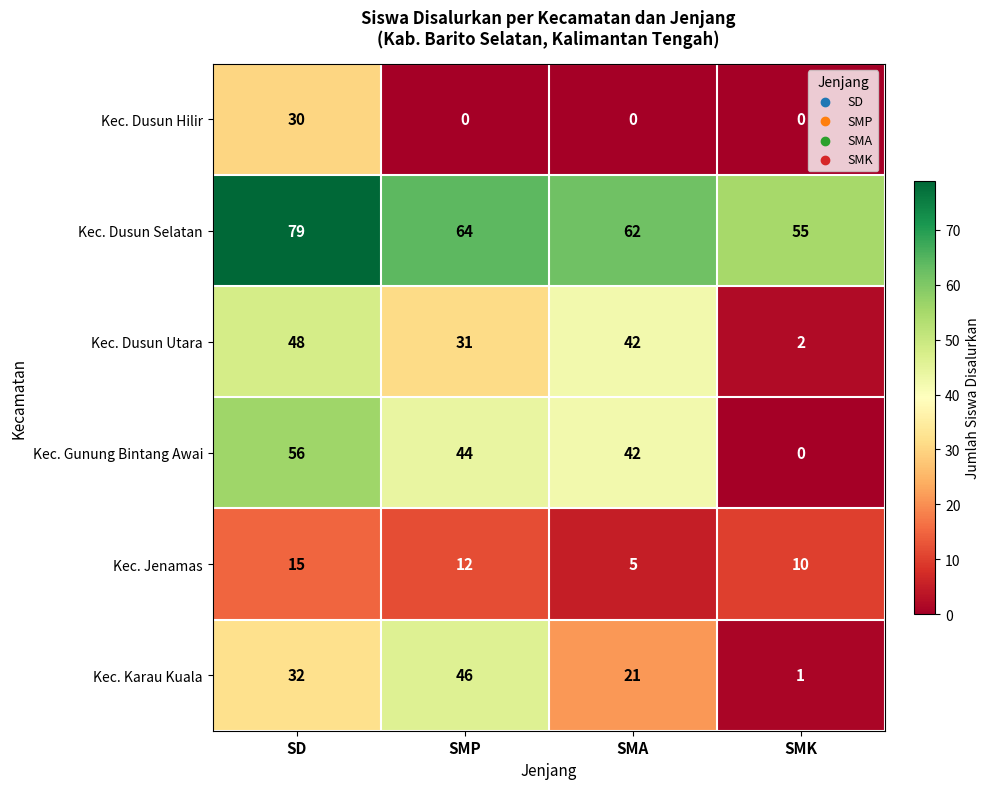

How many series are shown in this chart?

6